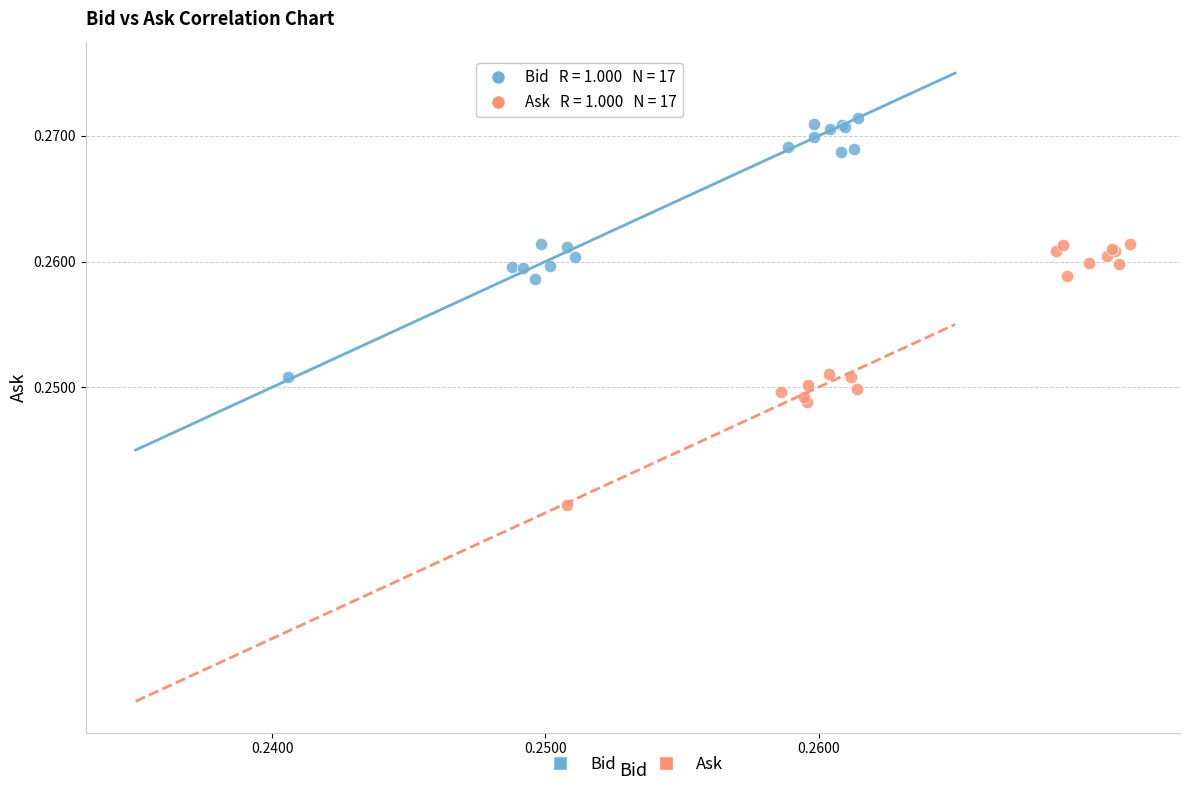

Which series reaches the minimum Y coordinate?

Ask